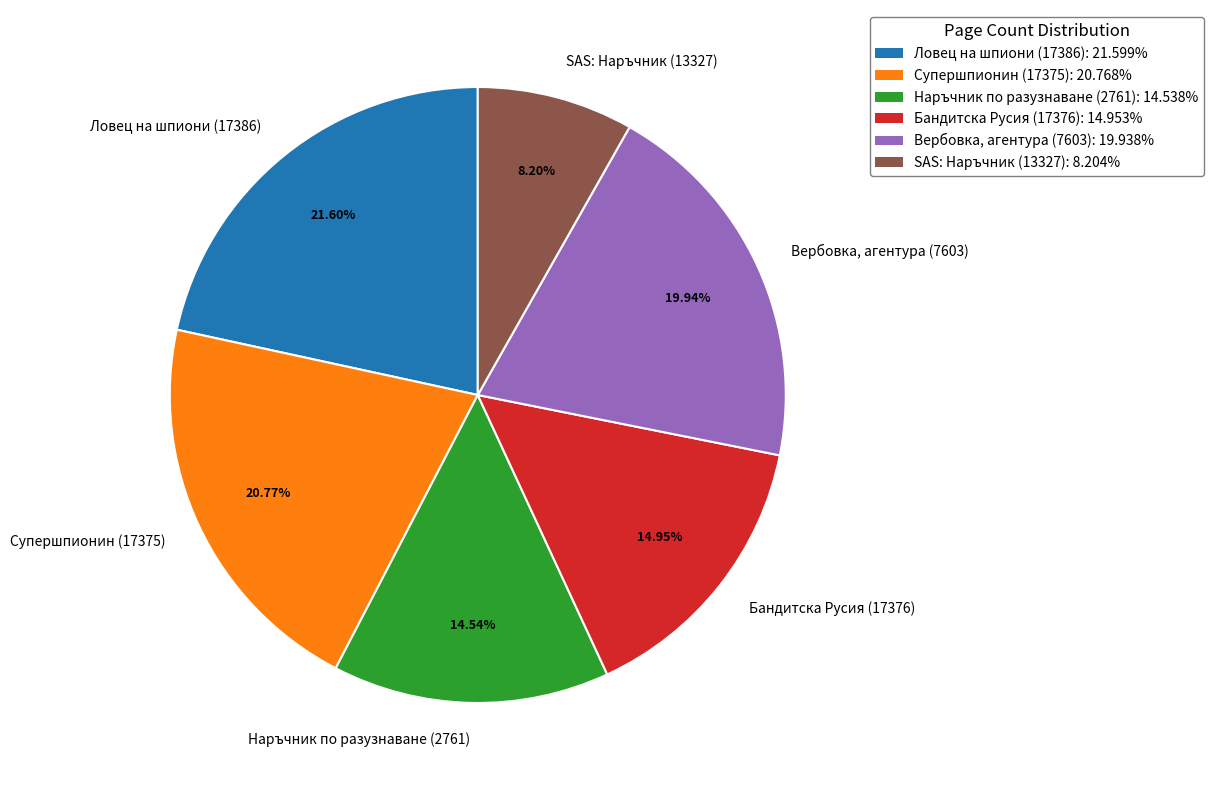

Rank the categories by value from lowest to highest.

SAS: Наръчник (13327), Наръчник по разузнаване (2761), Бандитска Русия (17376), Вербовка, агентура (7603), Супершпионин (17375), Ловец на шпиони (17386)